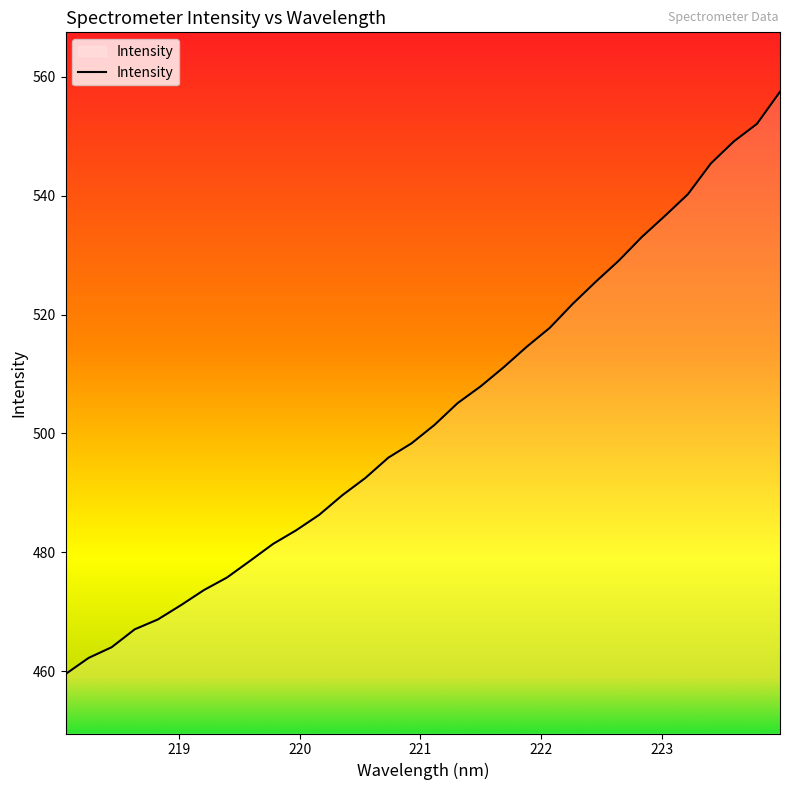

What is the average value?

503.0